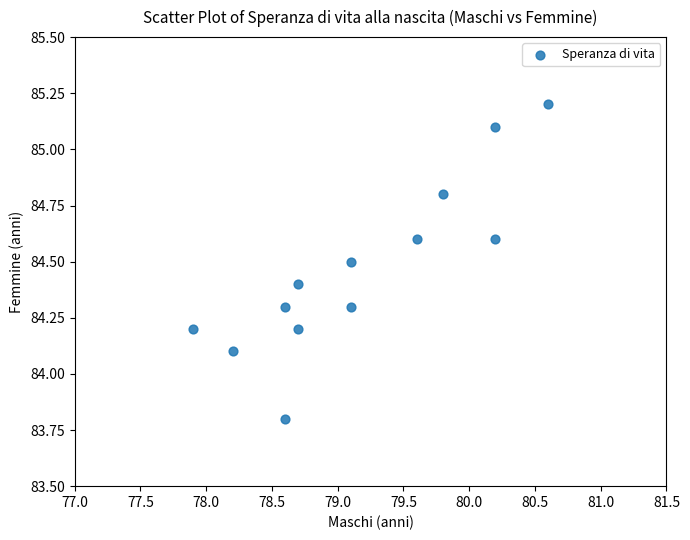

What Y value in the scatter plot is closest to 84?

84.1